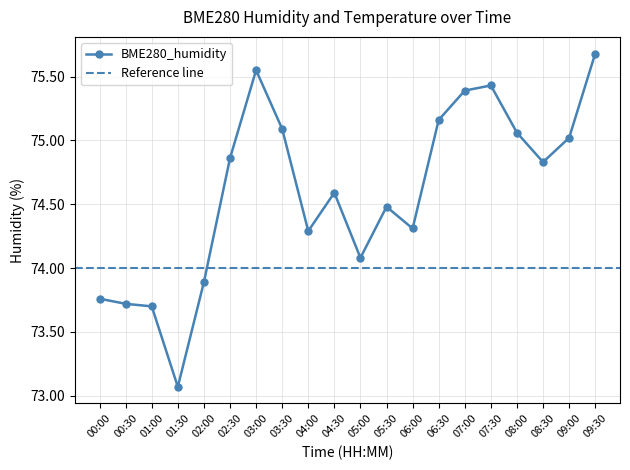

How many points are lower than both their immediate neighbors (excluding endpoints)?

5